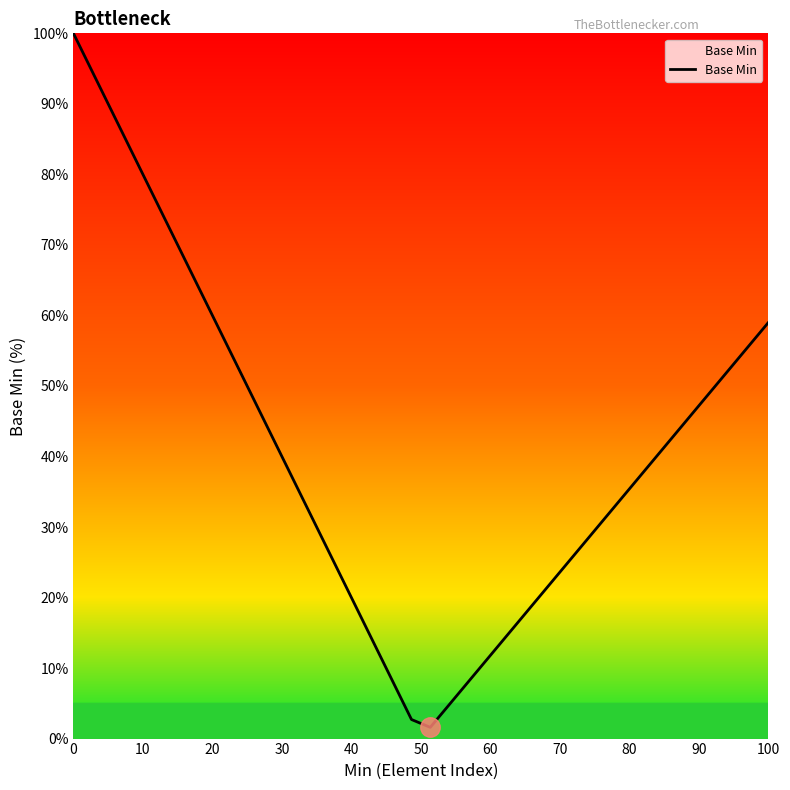

What is the maximum value shown in the chart?

100.0